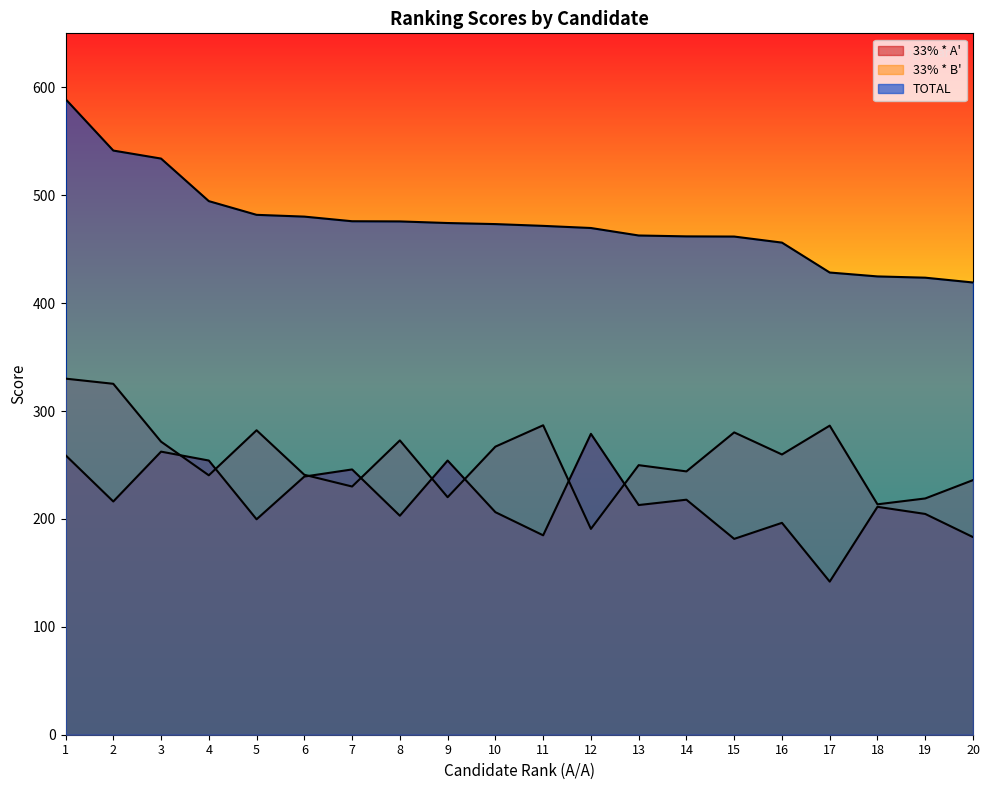

List the series in order of their overall mean, lowest first.

33% * A', 33% * B', TOTAL